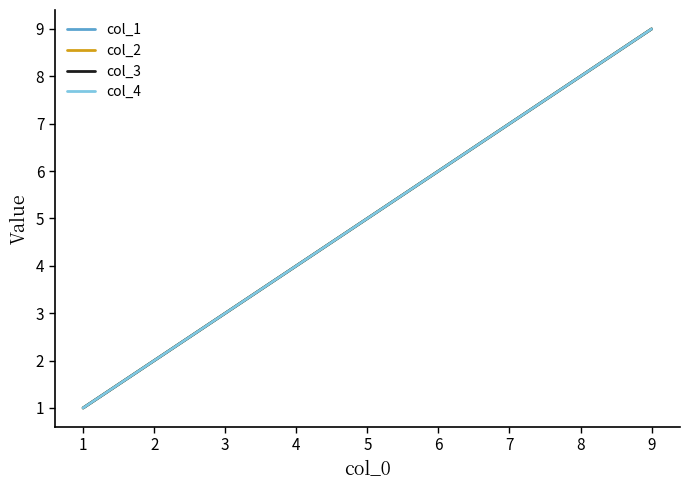

Count the col_3 values in the range 3 to 7.

5